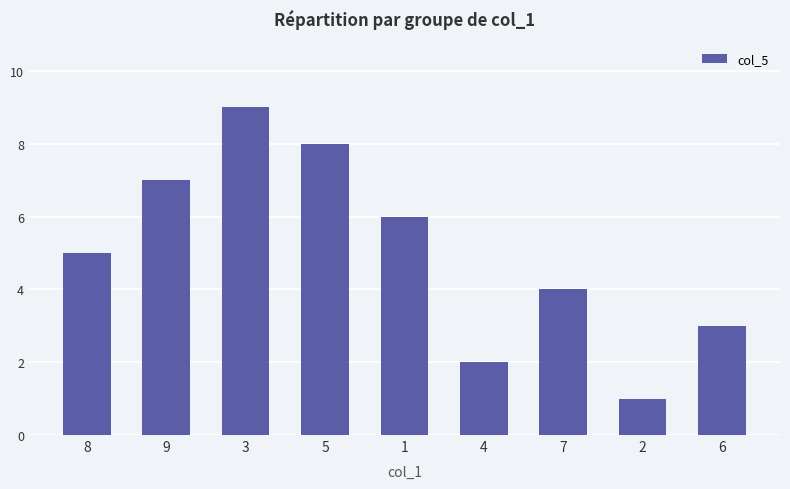

What is the smallest value displayed?

1